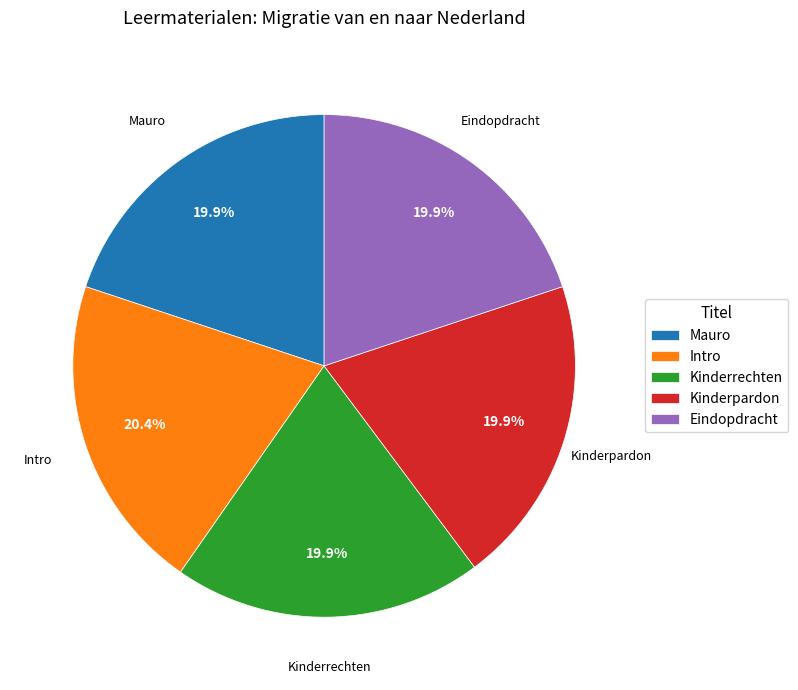

Count the number of slices in the pie.

5